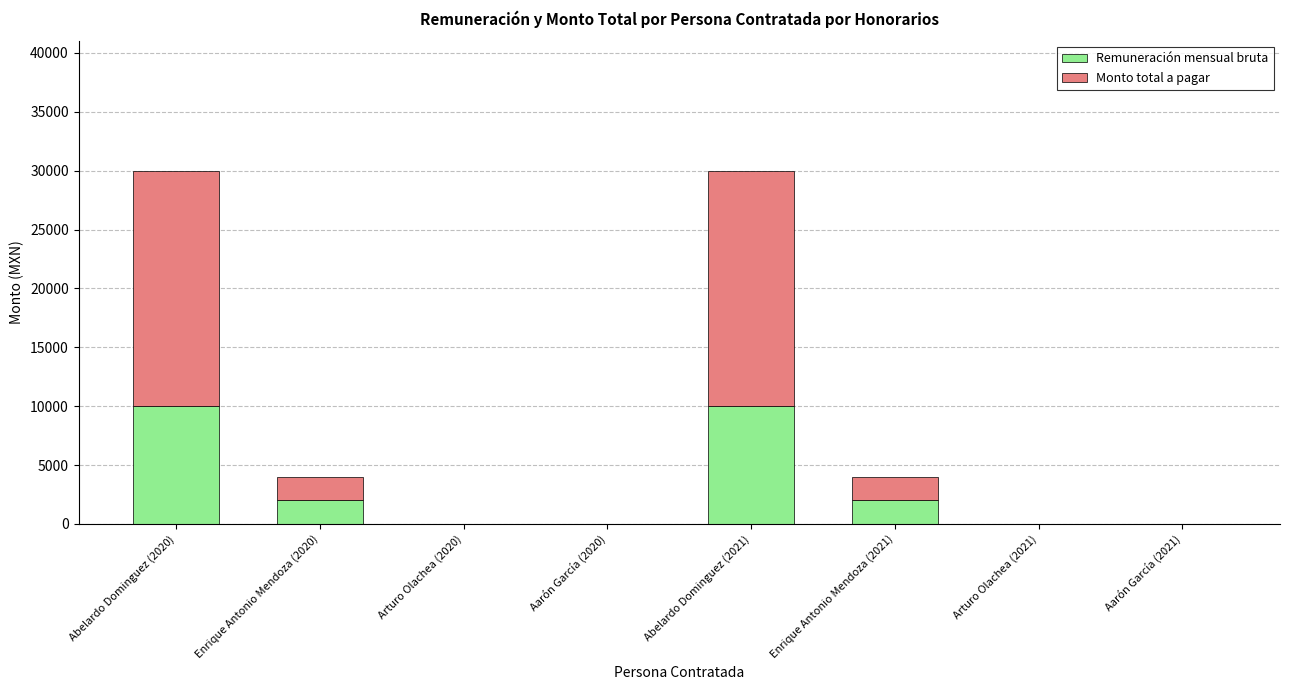

The Remuneración mensual bruta series shows 0 at Arturo Olachea (2021). True or false?

True